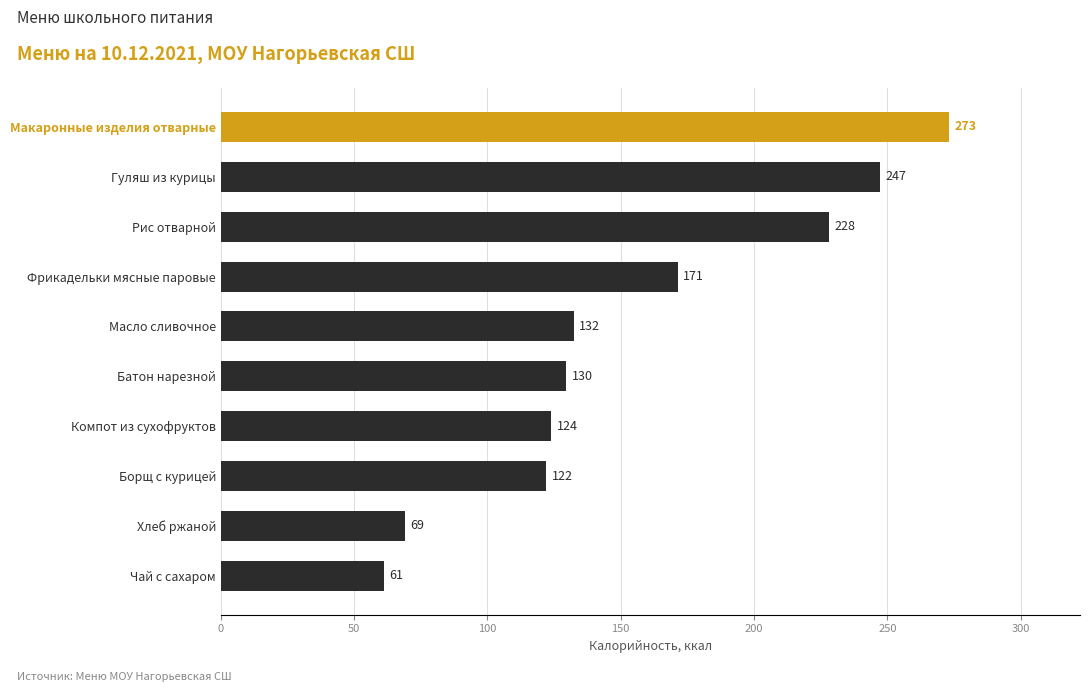

What is the label of the 4th bar from the top?

Фрикадельки мясные паровые